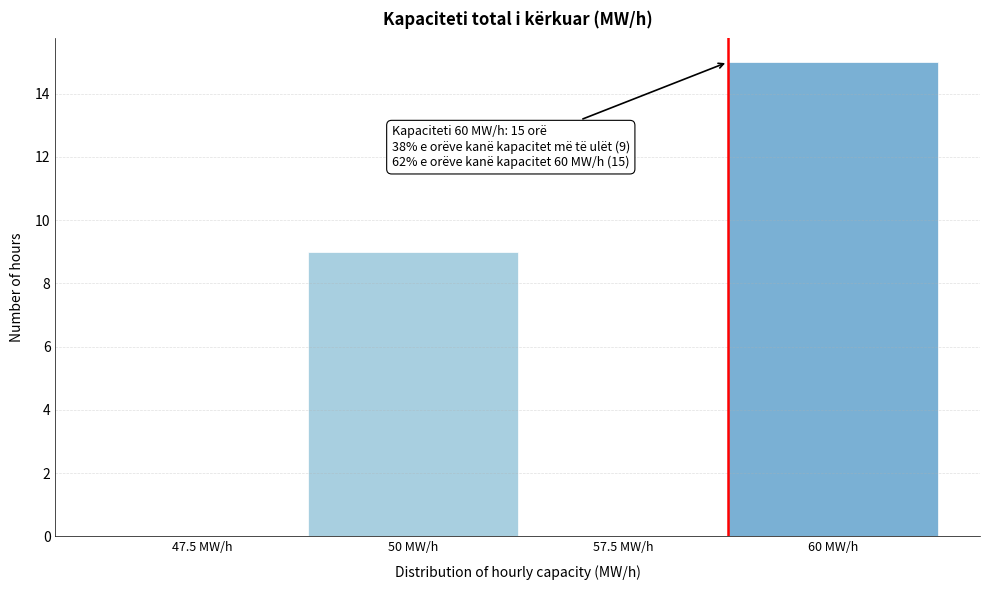

Reading right to left, list all the values displayed in this chart.

60 MW/h=15	57.5 MW/h=0	50 MW/h=9	47.5 MW/h=0